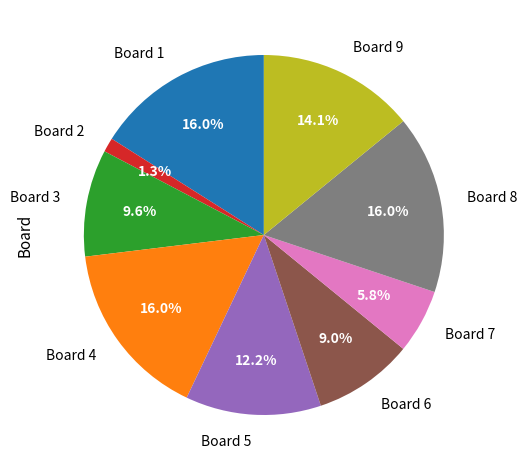

To the nearest percent, what percentage of the pie is Board 6?

9%